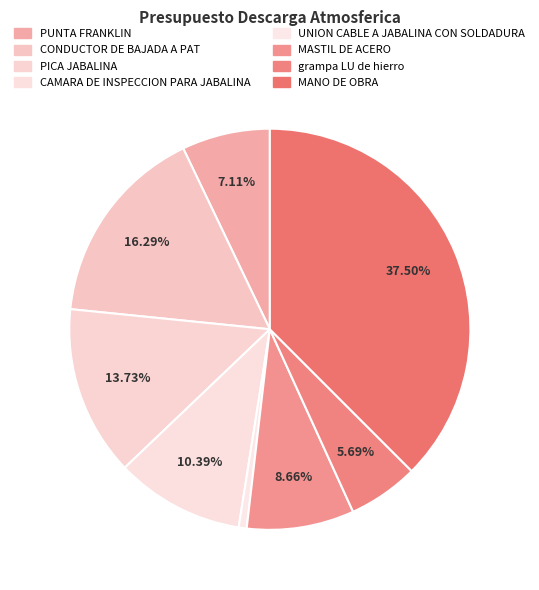

What percentage is the PICA JABALINA slice, to the nearest percent?

14%